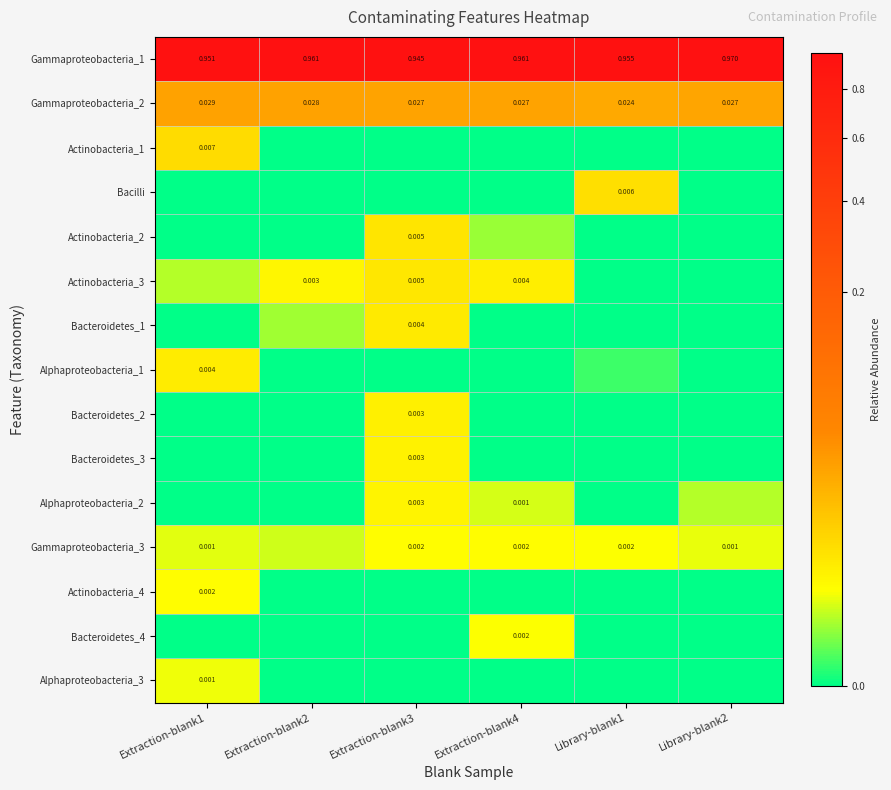

Where is Actinobacteria_2 nearest to the value 0?

Extraction-blank1